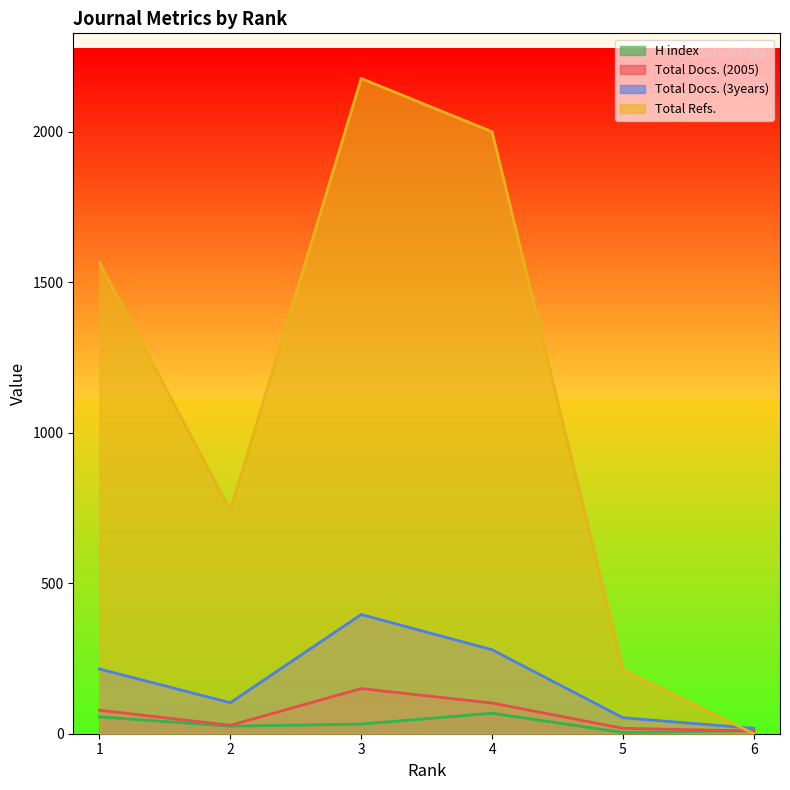

The value of Total Refs. at 4 is 2000. True or false?

True